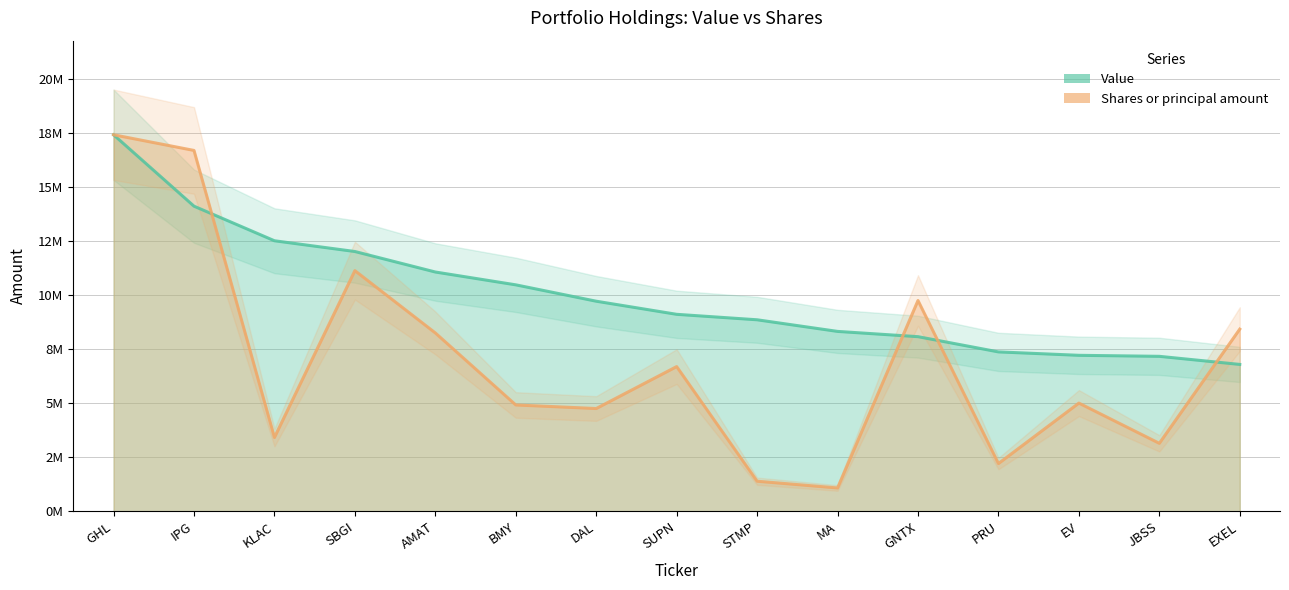

Which series has the largest range (max minus min)?

Shares or principal amount